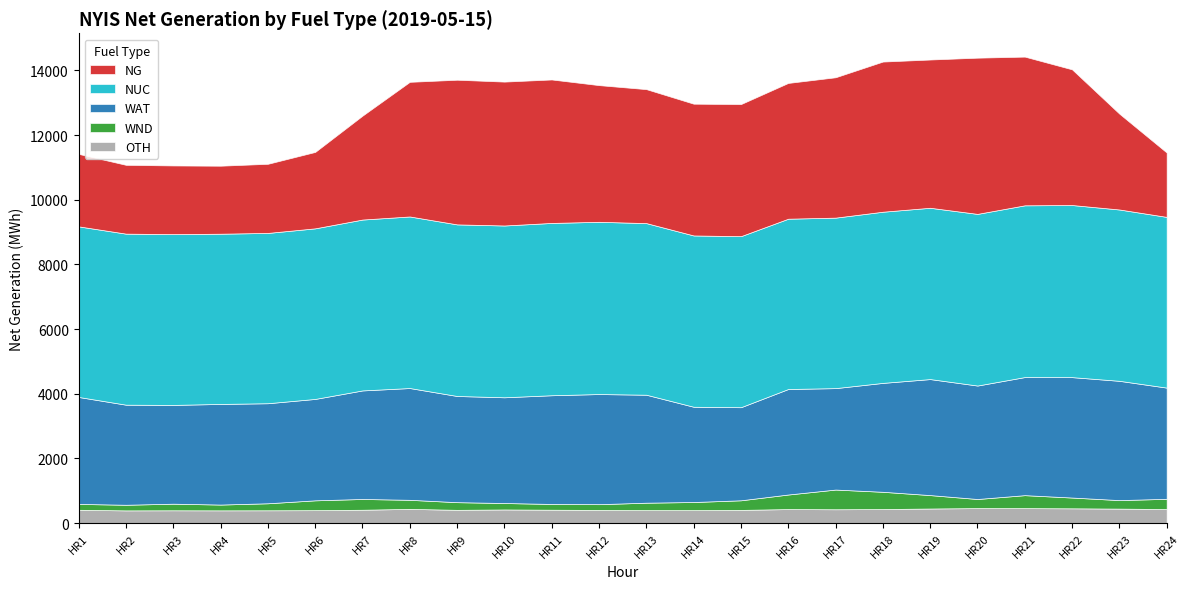

Reading left to right, list all the values displayed in this chart.

OTH: HR1=410	HR2=391	HR3=394	HR4=392	HR5=394	HR6=398	HR7=411	HR8=438	HR9=408	HR10=420	HR11=412	HR12=405	HR13=399	HR14=399	HR15=406	HR16=432	HR17=426	HR18=432	HR19=449	HR20=462	HR21=461	HR22=455	HR23=446	HR24=432
WND: HR1=181	HR2=174	HR3=204	HR4=179	HR5=217	HR6=304	HR7=333	HR8=280	HR9=237	HR10=199	HR11=178	HR12=178	HR13=230	HR14=251	HR15=297	HR16=450	HR17=609	HR18=534	HR19=415	HR20=281	HR21=401	HR22=333	HR23=263	HR24=317
WAT: HR1=3308	HR2=3095	HR3=3055	HR4=3112	HR5=3094	HR6=3136	HR7=3357	HR8=3457	HR9=3284	HR10=3270	HR11=3362	HR12=3406	HR13=3339	HR14=2946	HR15=2879	HR16=3263	HR17=3137	HR18=3368	HR19=3588	HR20=3509	HR21=3652	HR22=3724	HR23=3689	HR24=3439
NUC: HR1=5276	HR2=5290	HR3=5282	HR4=5265	HR5=5267	HR6=5276	HR7=5285	HR8=5306	HR9=5307	HR10=5313	HR11=5329	HR12=5327	HR13=5308	HR14=5298	HR15=5290	HR16=5267	HR17=5273	HR18=5294	HR19=5298	HR20=5309	HR21=5312	HR22=5323	HR23=5299	HR24=5280
NG: HR1=2242	HR2=2128	HR3=2124	HR4=2103	HR5=2138	HR6=2363	HR7=3213	HR8=4164	HR9=4474	HR10=4450	HR11=4437	HR12=4227	HR13=4143	HR14=4075	HR15=4085	HR16=4199	HR17=4341	HR18=4644	HR19=4585	HR20=4831	HR21=4599	HR22=4196	HR23=2963	HR24=1991